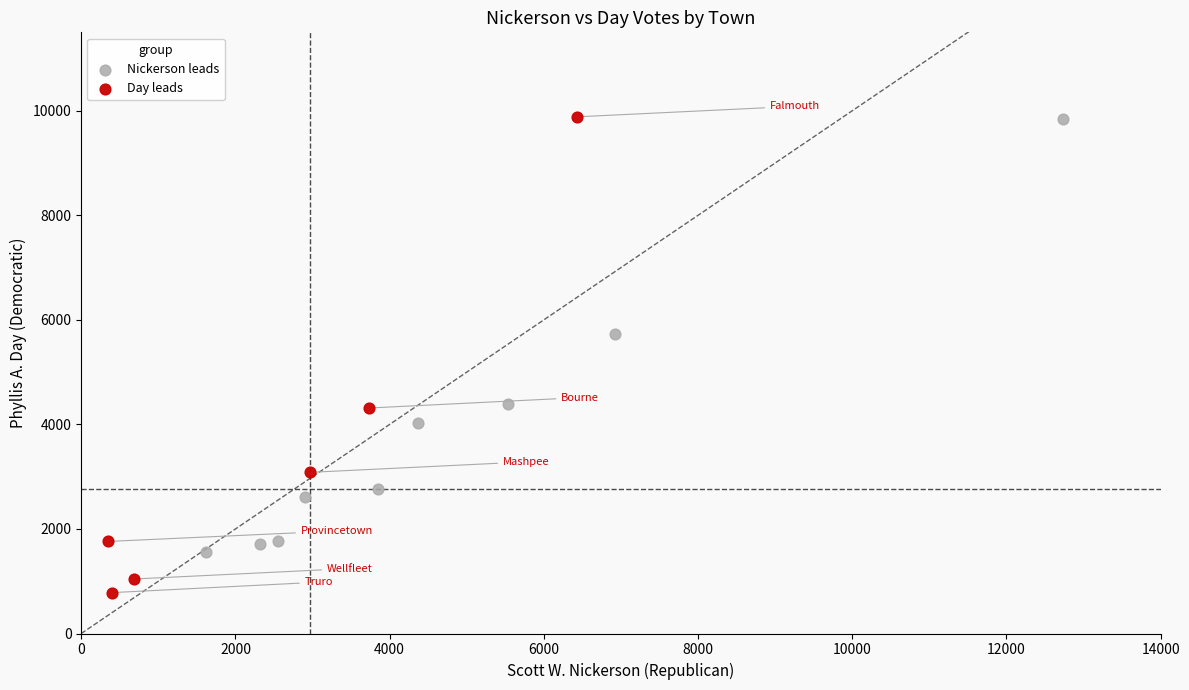

Which series has the widest spread of Y values?

Day leads